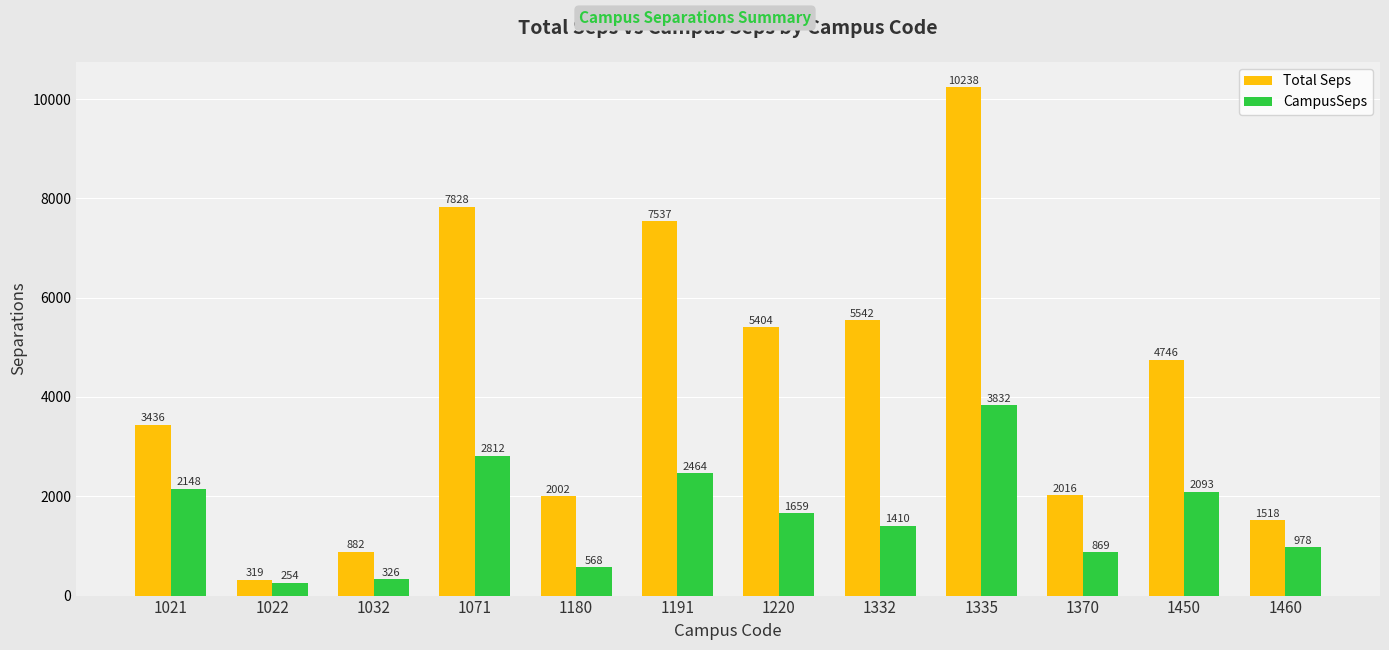

How many values in the CampusSeps series are below 1659?

6